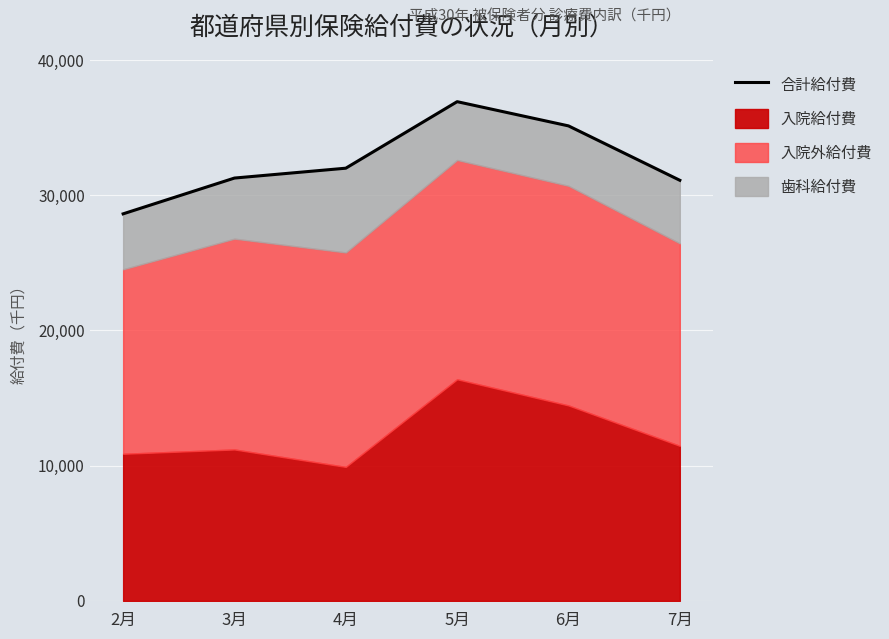

Count the number of values greater than 31999.

3